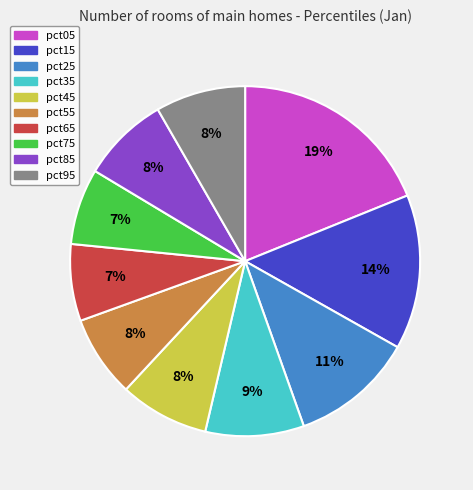

What percentage is the pct95 slice, to the nearest percent?

8%